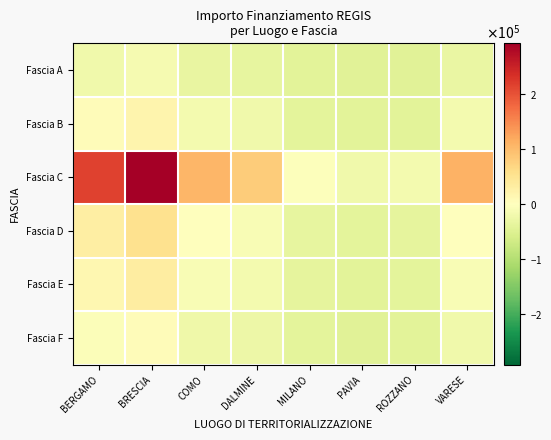

Which series has the largest range (max minus min)?

Fascia C